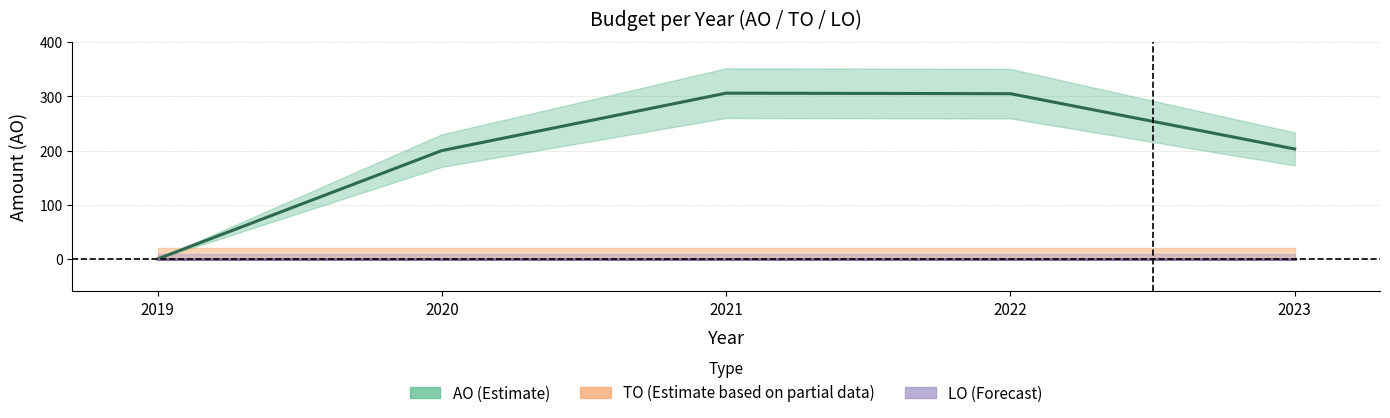

True or false: AO has a value of 46 at 2023.

False